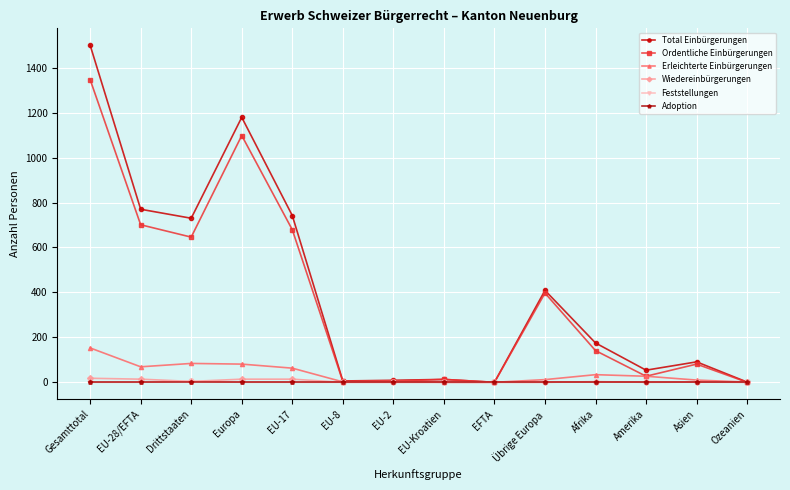

What value does the Erleichterte Einbürgerungen series have at Europa, to the nearest 50?

100